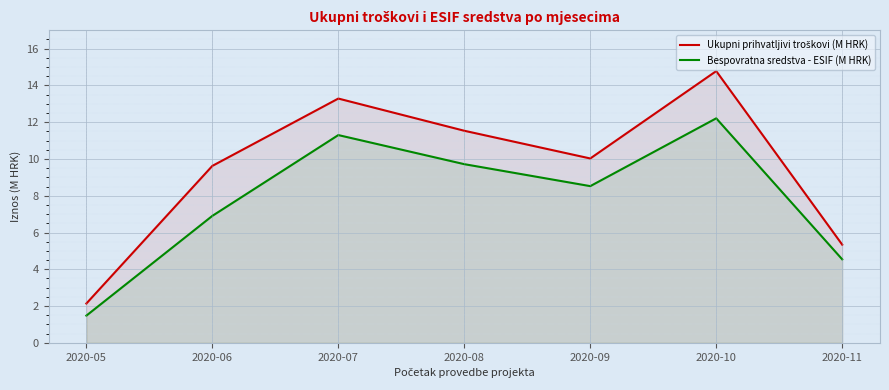

What are all the series names shown in the legend?

Ukupni prihvatljivi troškovi (M HRK), Bespovratna sredstva - ESIF (M HRK)